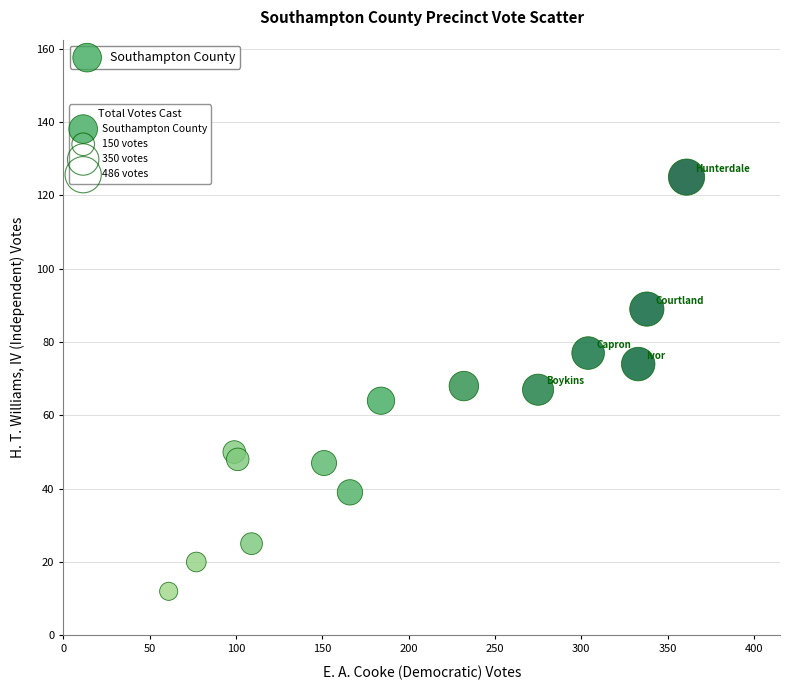

What is the range of Y values (max minus min)?

113